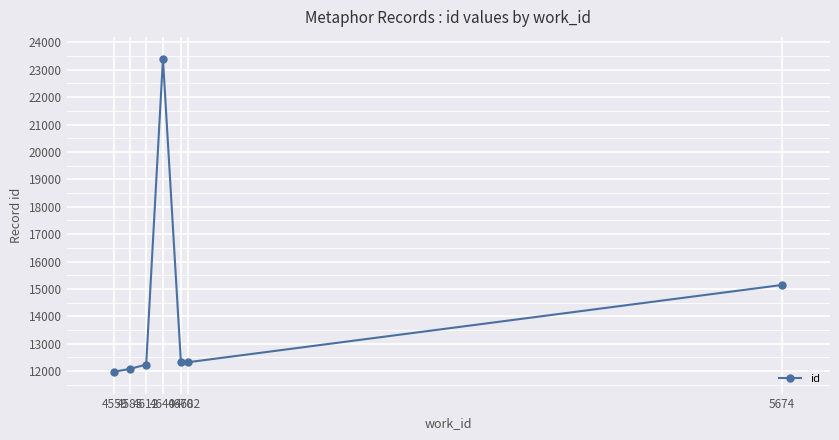

What is the value of the 7th point from the left?

15144